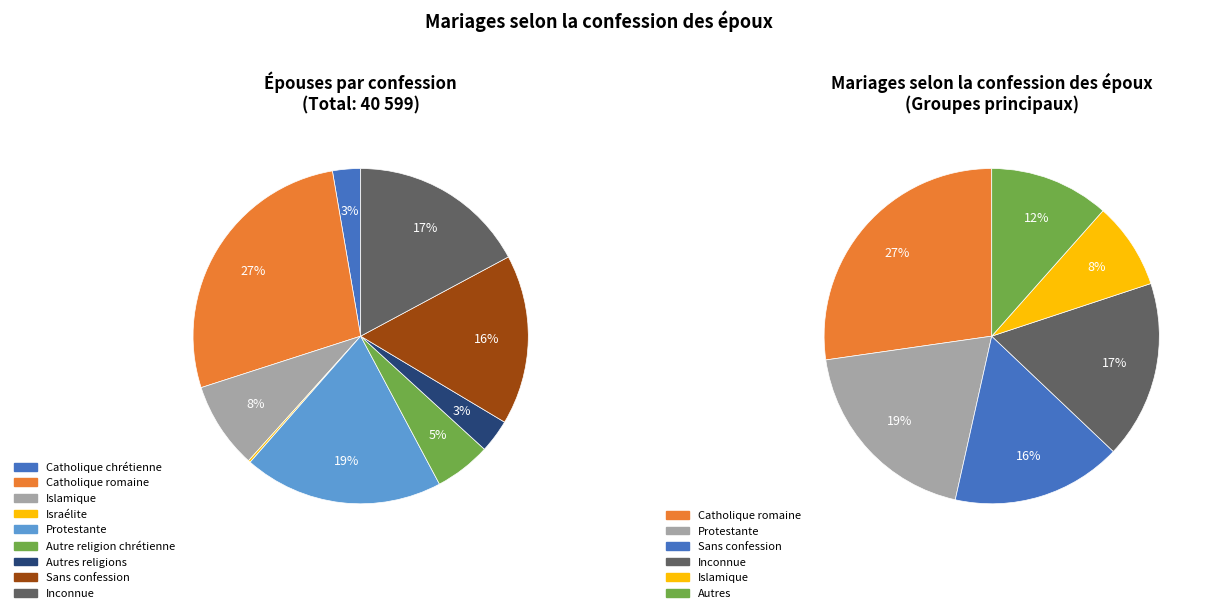

To the nearest percent, what portion does Catholique romaine represent?

27%